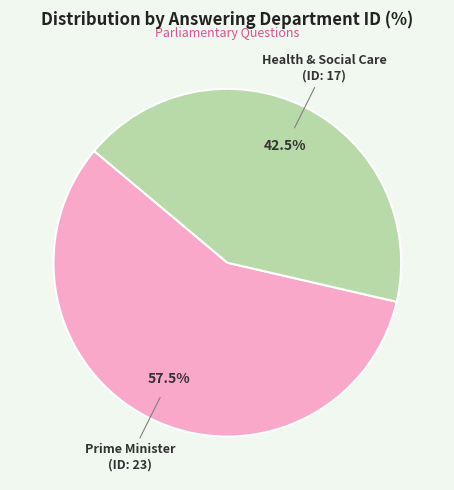

Is there a majority slice in this chart?

Yes